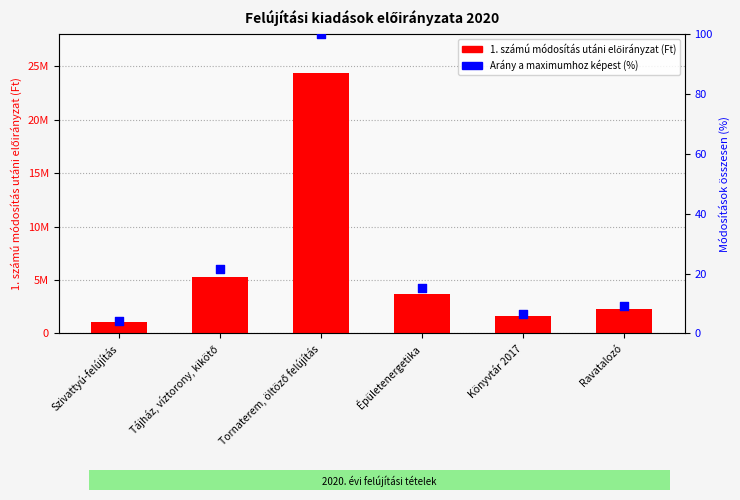

At how many categories does at least one series exceed 2420079?

3